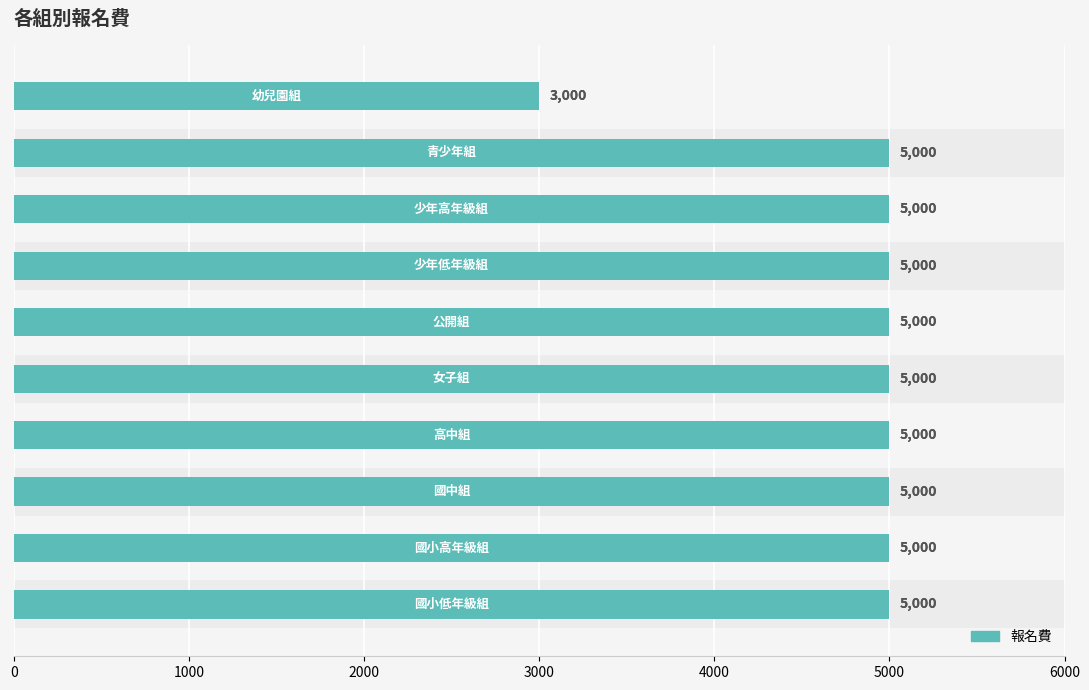

Reading left to right, extract all data points from this chart.

5000	5000	5000	5000	5000	5000	5000	5000	5000	3000